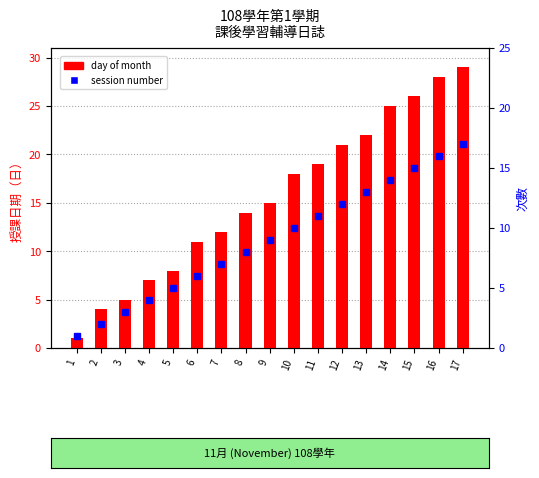

Which has a higher value, 15 or 12?

15